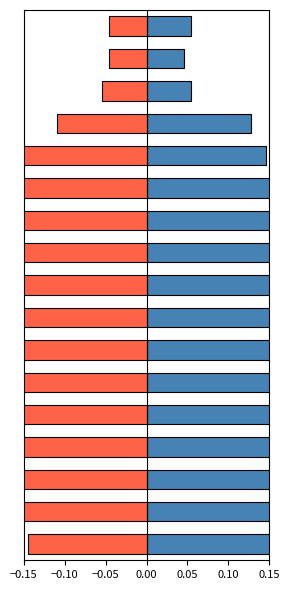

What is the value of the Mujeres bar at the 10th from the left?

0.5